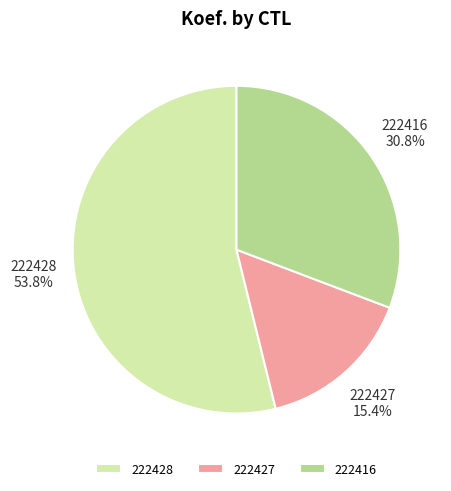

What is the smallest slice in the pie chart?

222427